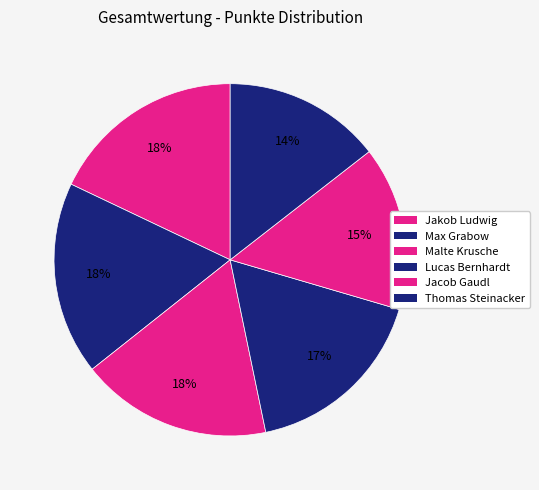

Count the number of slices in the pie.

6